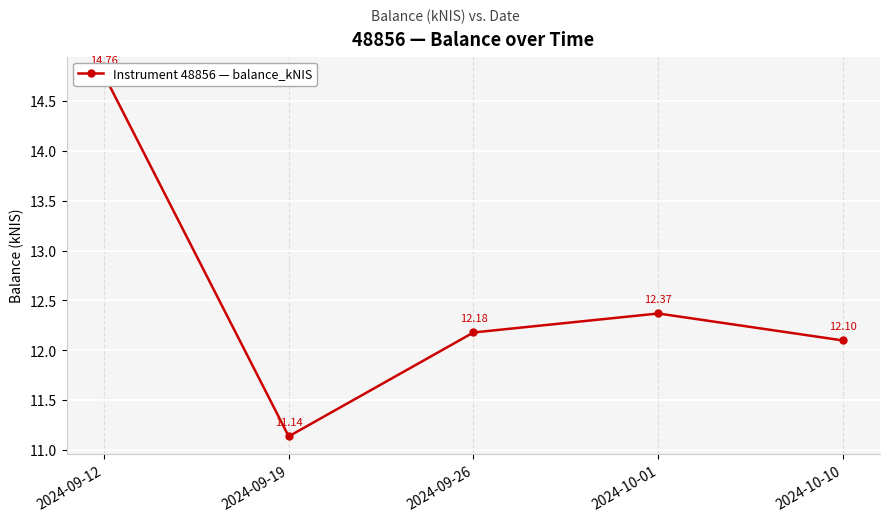

What is the change in value from 2024-09-12 to 2024-10-01?

-2.4